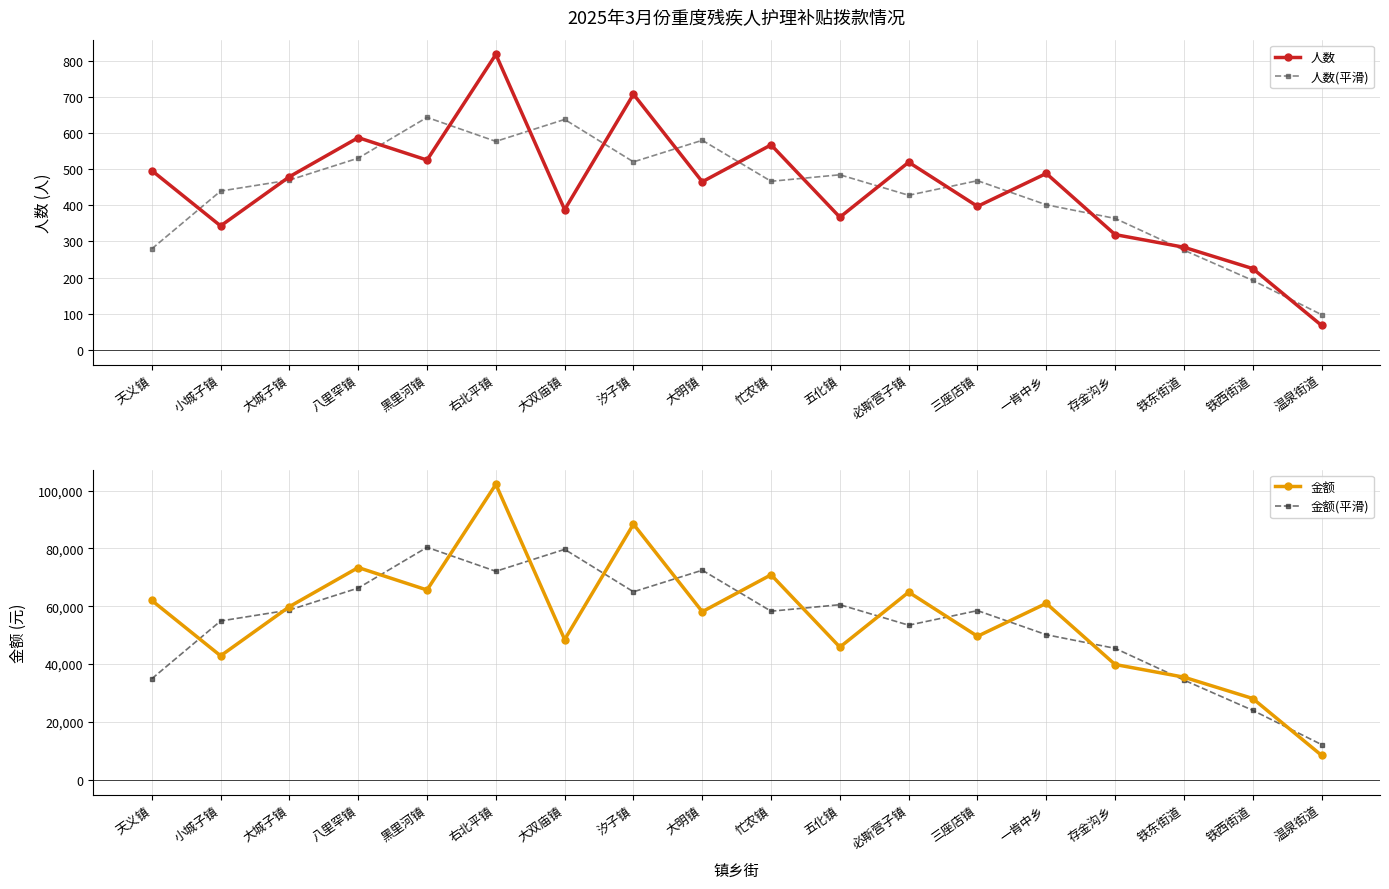

At which label is 金额(平滑) closest to 46291?

存金沟乡